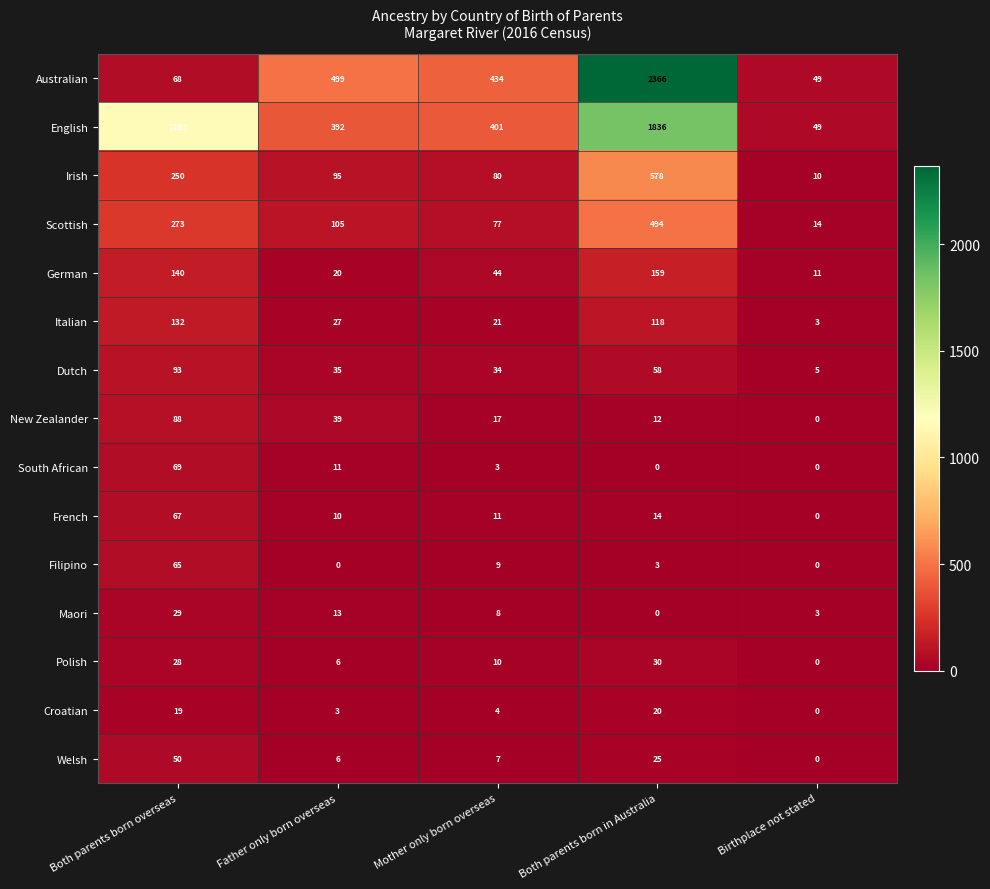

Which series has the largest range (max minus min)?

Australian